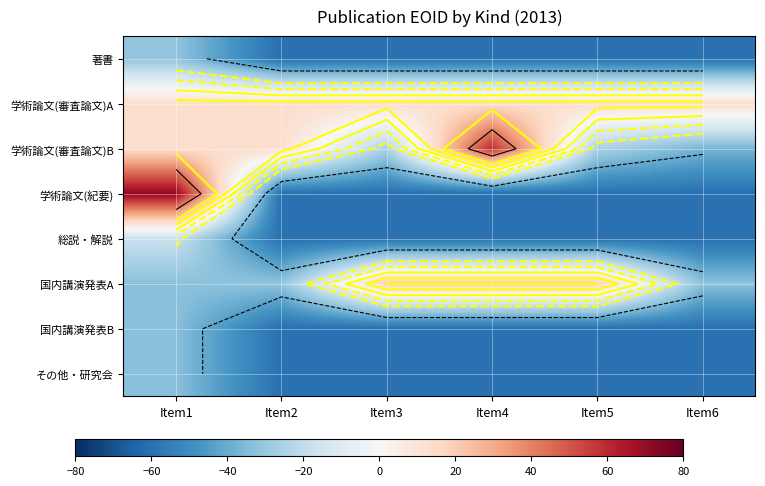

Which category has the lowest value in the 著書 series?

Item2